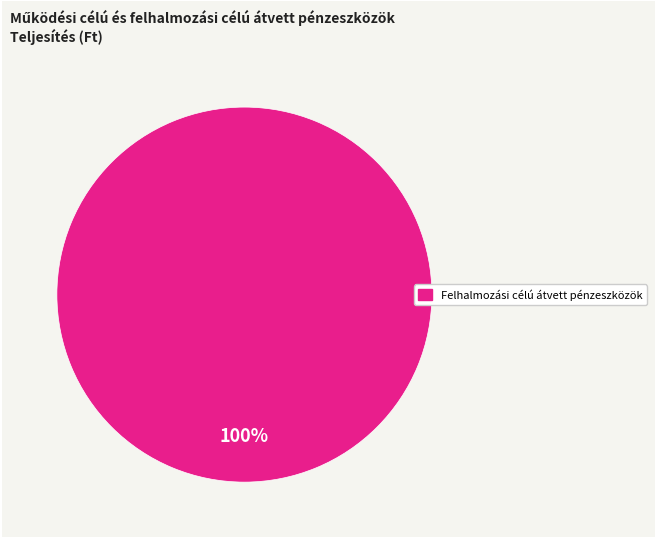

Does any single category account for the majority?

Yes